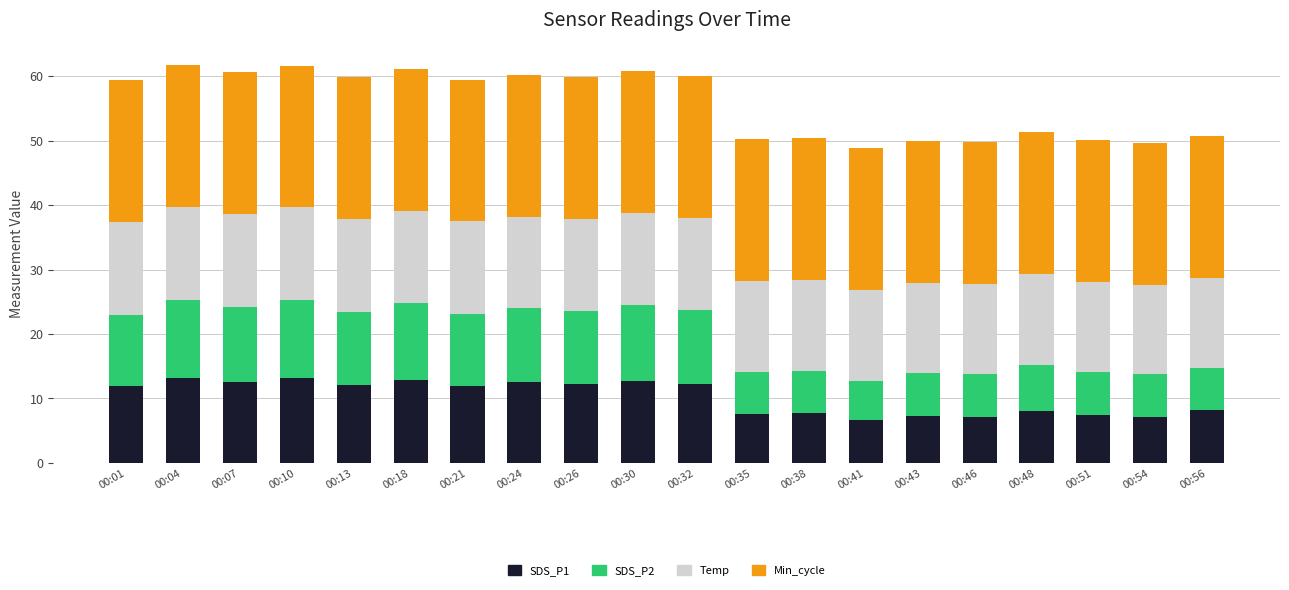

What is the total value across all series at 00:56?

50.7